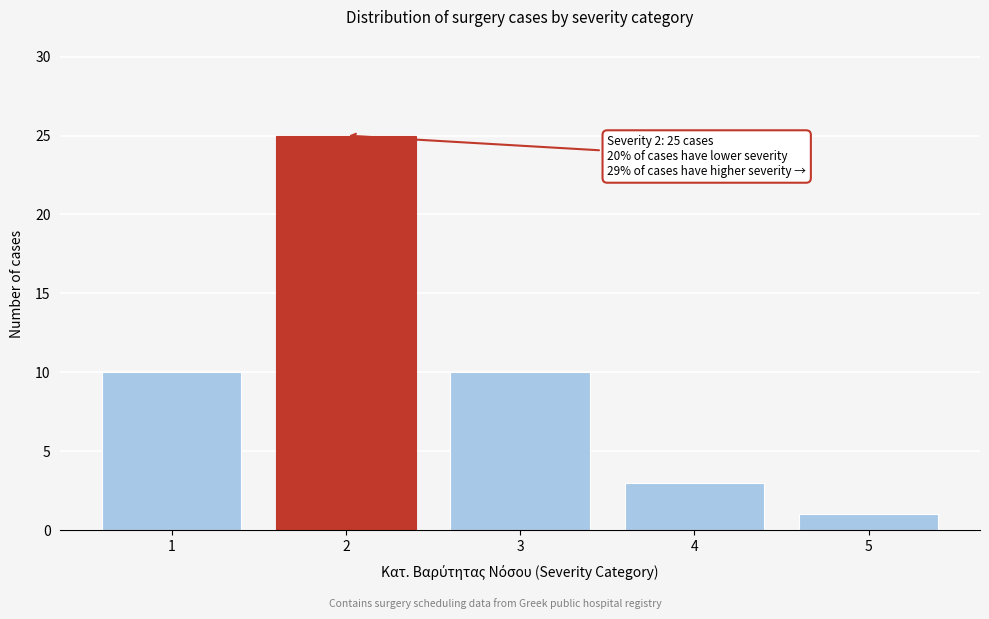

Which range on the x-axis has the tallest bar?

1.5 to 2.5